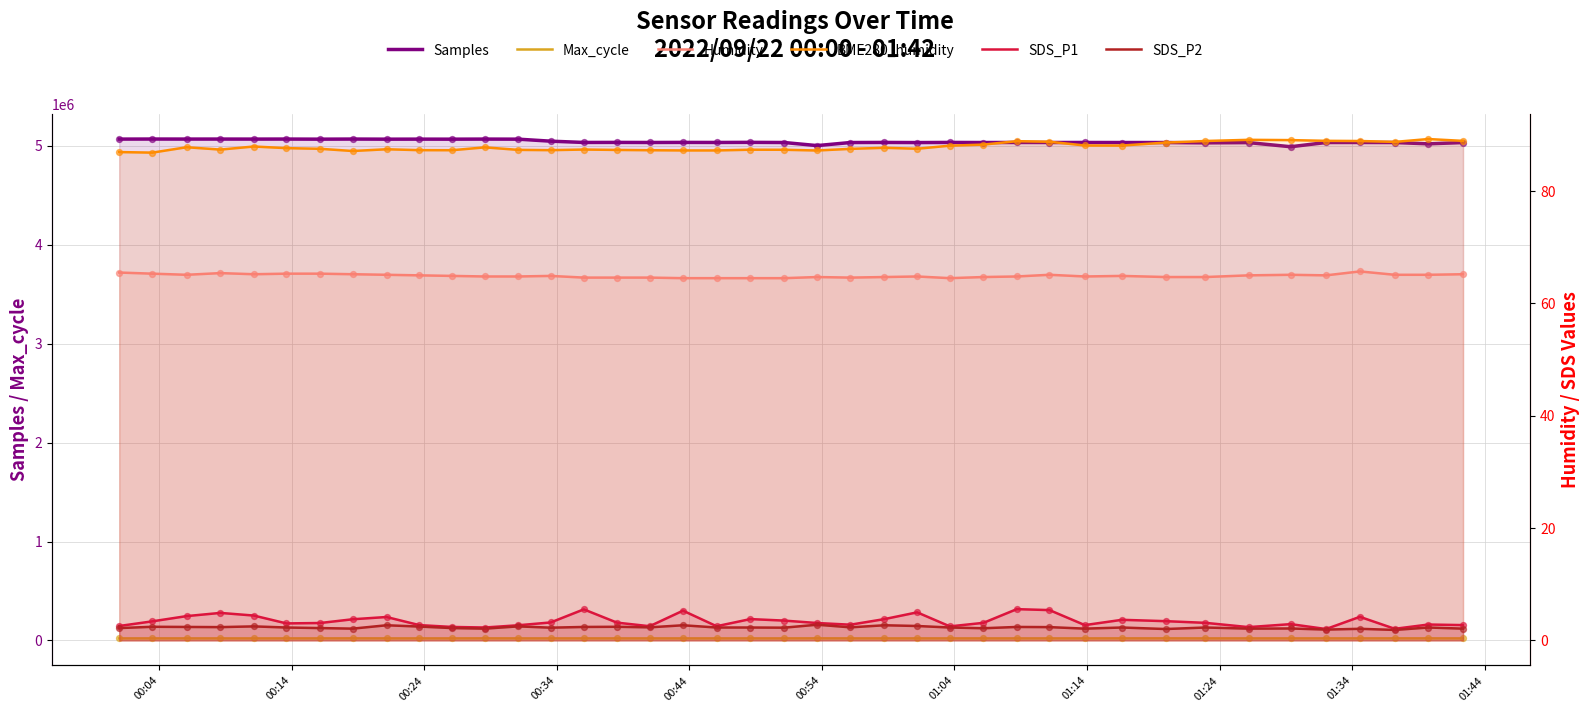

Which series has the largest total across all categories?

Samples